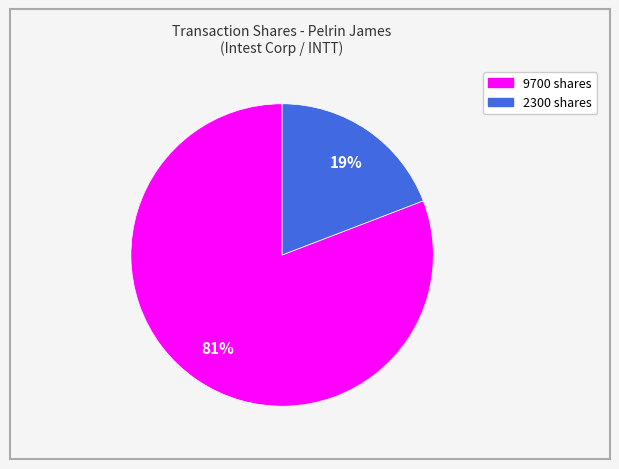

Does any single category account for the majority?

Yes